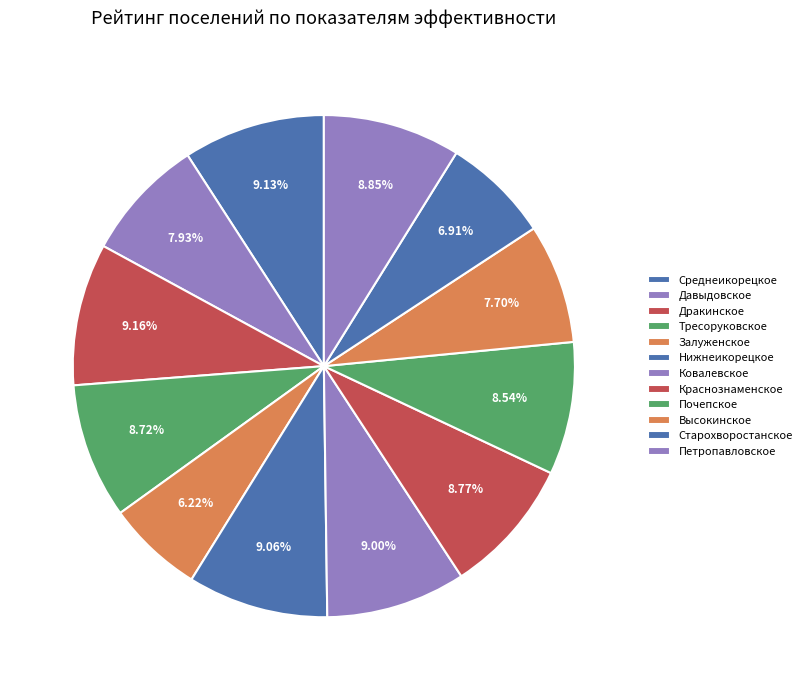

What is the ratio of the value at Давыдовское to the value at Залуженское?

1.3